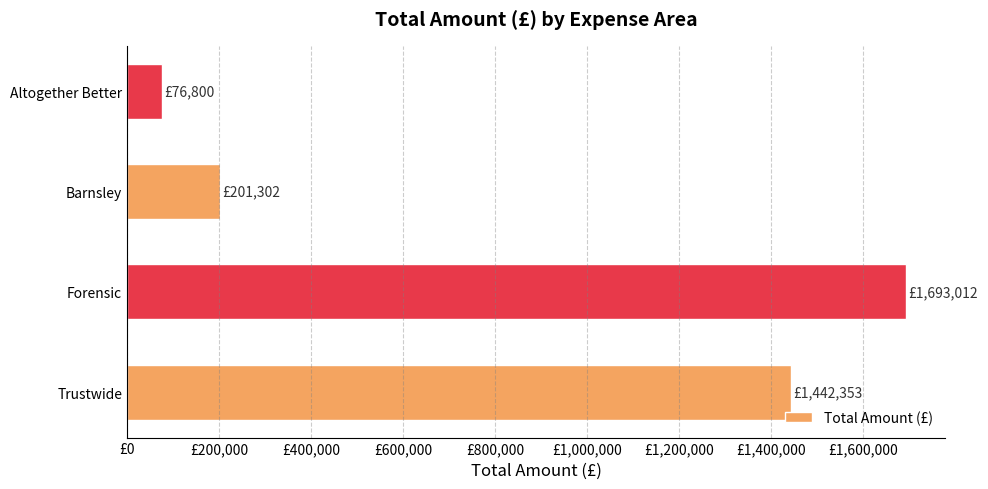

Rank the categories by value from lowest to highest.

Altogether Better, Barnsley, Trustwide, Forensic